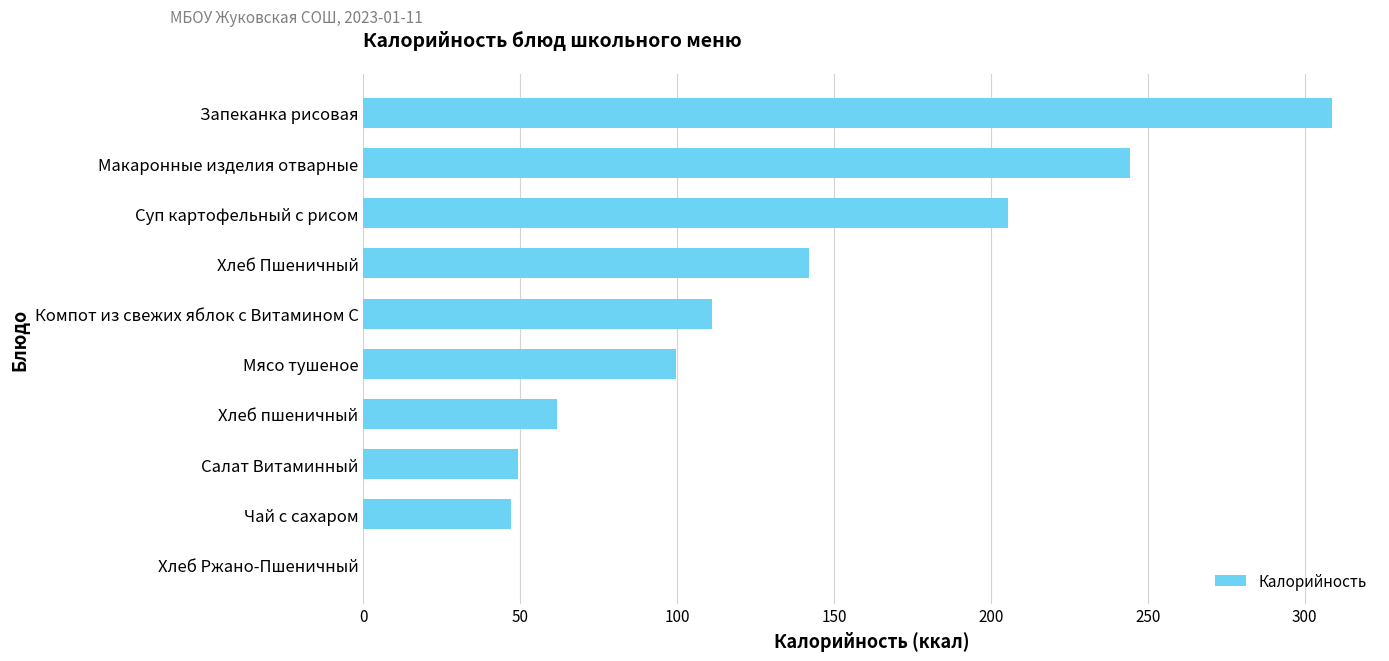

What is the maximum value shown in the chart?

308.6